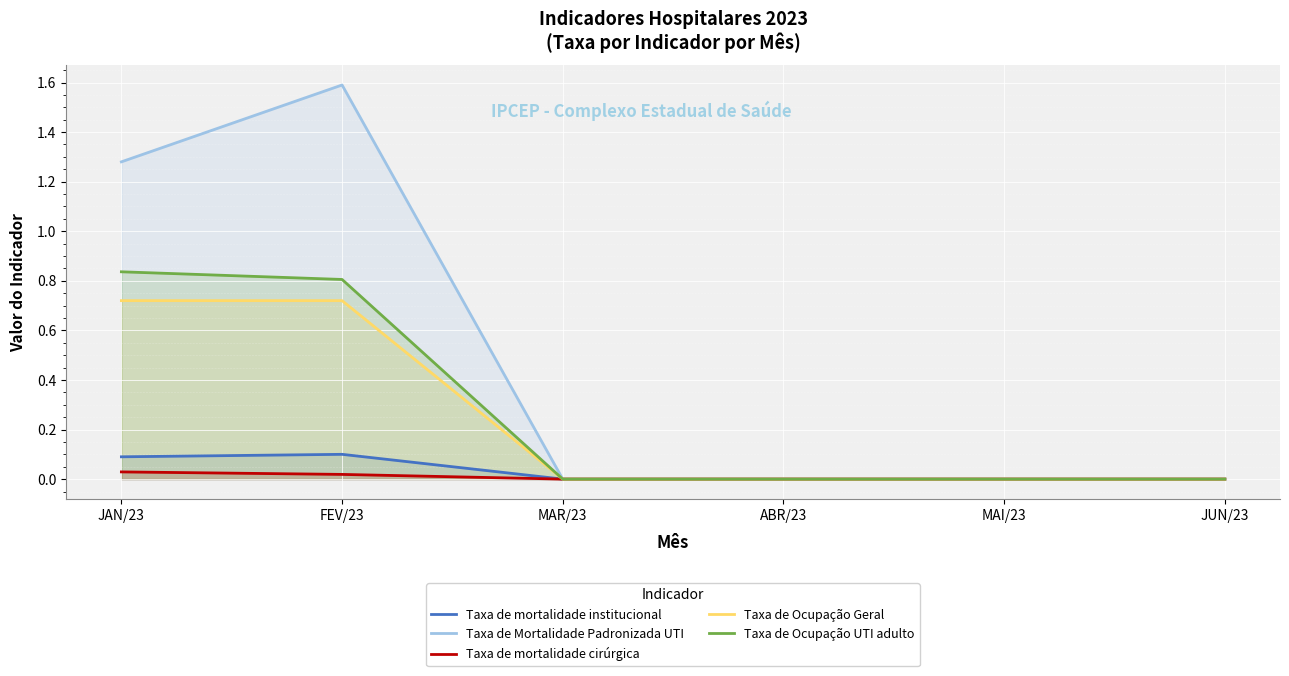

Reading left to right, extract all data points from this chart.

Taxa de mortalidade institucional: 0.1	0.1	0.0	0.0	0.0	0.0
Taxa de Mortalidade Padronizada UTI: 1.3	1.6	0.0	0.0	0.0	0.0
Taxa de mortalidade cirúrgica: 0.0	0.0	0.0	0.0	0.0	0.0
Taxa de Ocupação Geral: 0.7	0.7	0.0	0.0	0.0	0.0
Taxa de Ocupação UTI adulto: 0.8	0.8	0.0	0.0	0.0	0.0